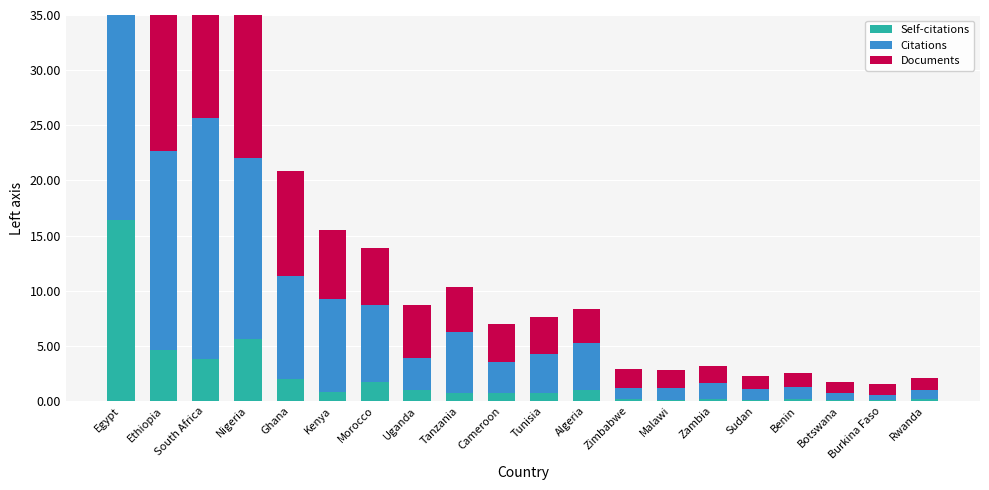

Reading right to left, extract all data points from this chart.

Self-citations: Rwanda=0.2	Burkina Faso=0.1	Botswana=0.1	Benin=0.2	Sudan=0.1	Zambia=0.2	Malawi=0.1	Zimbabwe=0.2	Algeria=1.0	Tunisia=0.7	Cameroon=0.7	Tanzania=0.7	Uganda=1.0	Morocco=1.7	Kenya=0.9	Ghana=2.0	Nigeria=5.6	South Africa=3.8	Ethiopia=4.7	Egypt=16.4
Citations: Rwanda=0.9	Burkina Faso=0.4	Botswana=0.6	Benin=1.1	Sudan=1.0	Zambia=1.5	Malawi=1.0	Zimbabwe=1.0	Algeria=4.2	Tunisia=3.6	Cameroon=2.8	Tanzania=5.5	Uganda=2.9	Morocco=6.9	Kenya=8.4	Ghana=9.4	Nigeria=16.4	South Africa=21.9	Ethiopia=18.1	Egypt=52.2
Documents: Rwanda=1.0	Burkina Faso=1.0	Botswana=1.0	Benin=1.2	Sudan=1.2	Zambia=1.5	Malawi=1.6	Zimbabwe=1.7	Algeria=3.1	Tunisia=3.3	Cameroon=3.4	Tanzania=4.1	Uganda=4.8	Morocco=5.2	Kenya=6.3	Ghana=9.5	Nigeria=16.6	South Africa=21.0	Ethiopia=22.6	Egypt=35.0